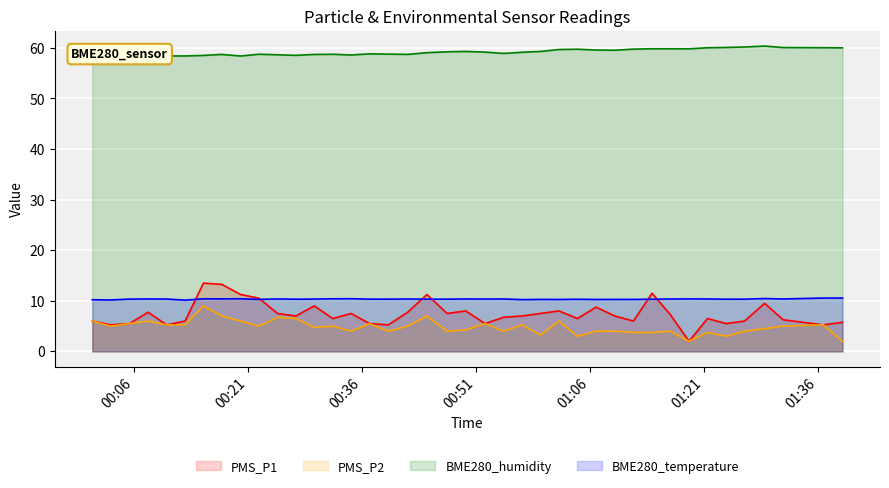

What is the highest value of the BME280_humidity series?

60.4